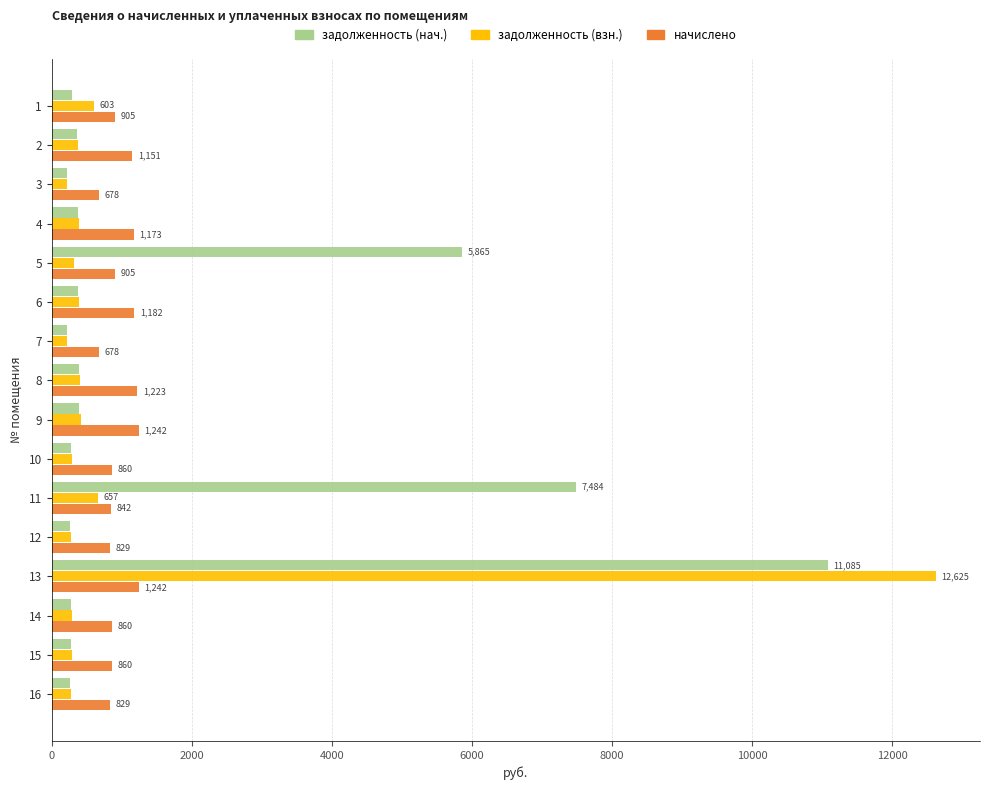

What is the approximate value of задолженность (нач.) at 8?

390.5